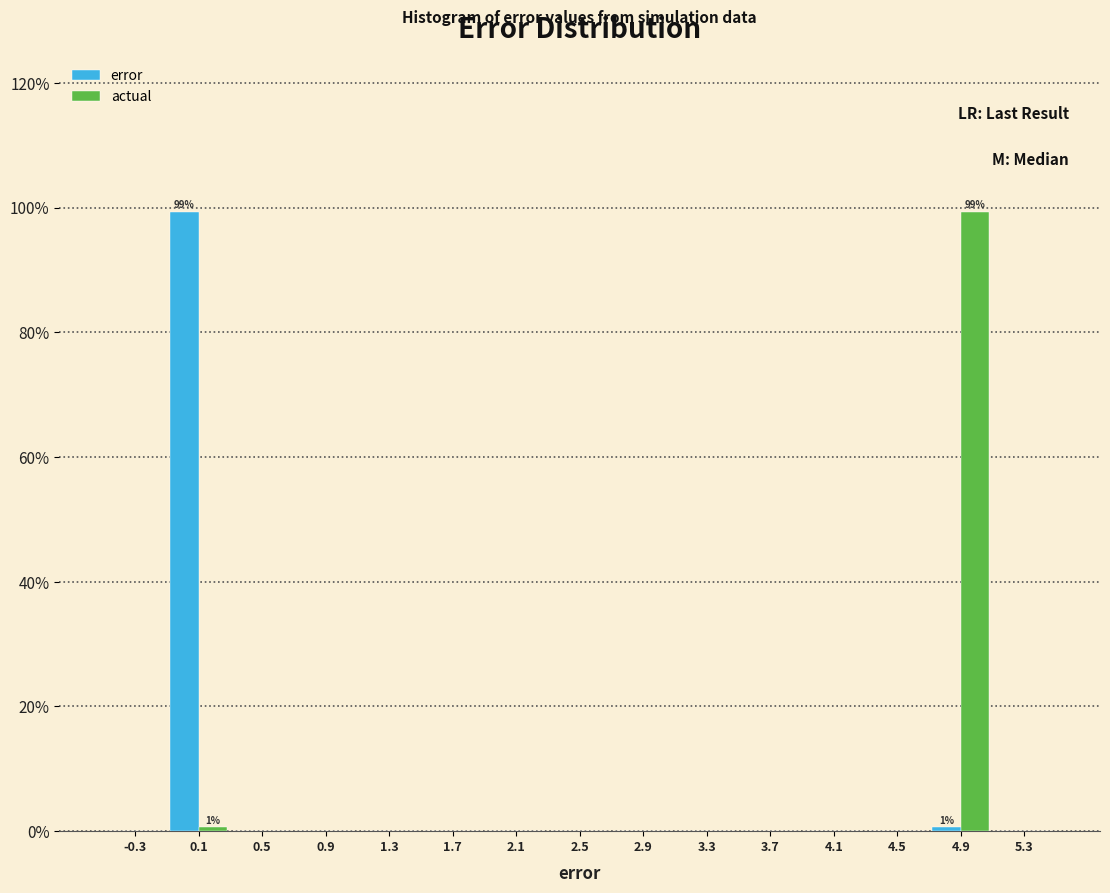

In the actual series, which range on the x-axis has the tallest bar?

4.7 to 5.1